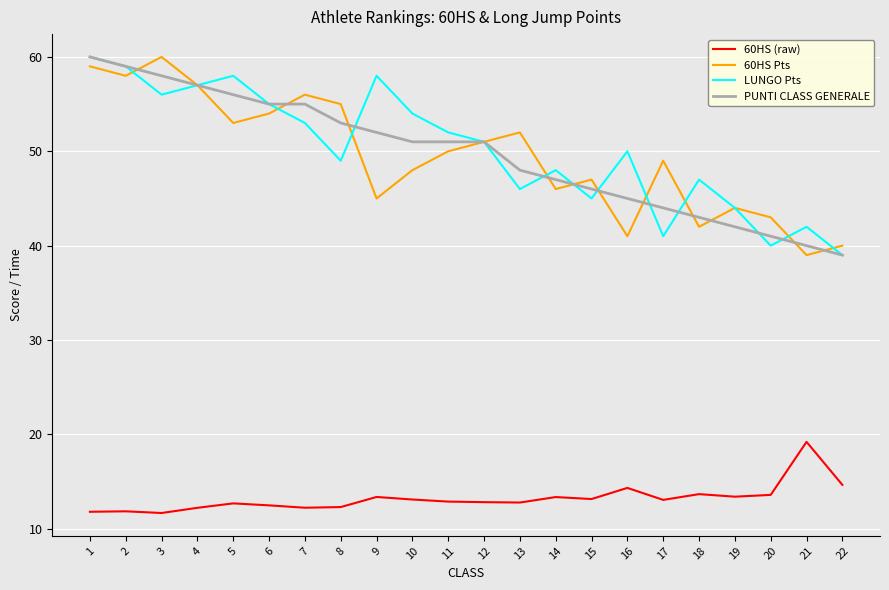

Between which two adjacent categories do PUNTI CLASS GENERALE and 60HS Pts first intersect?

2 and 3